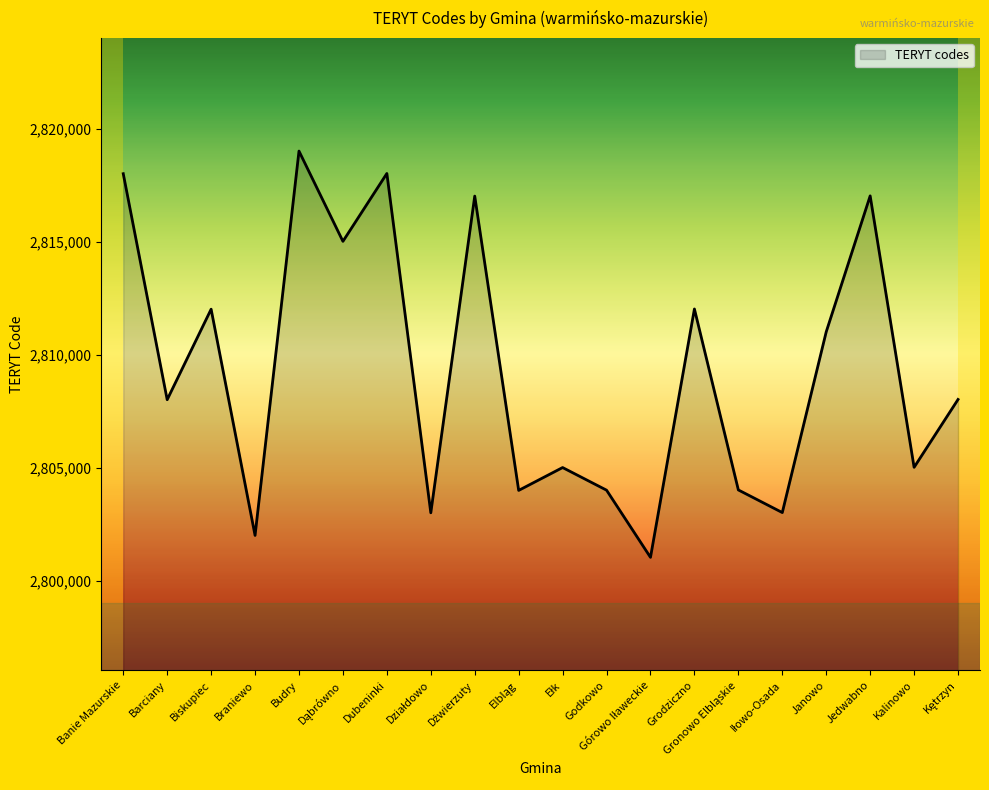

At which label is the value closest to 2810032?

Janowo